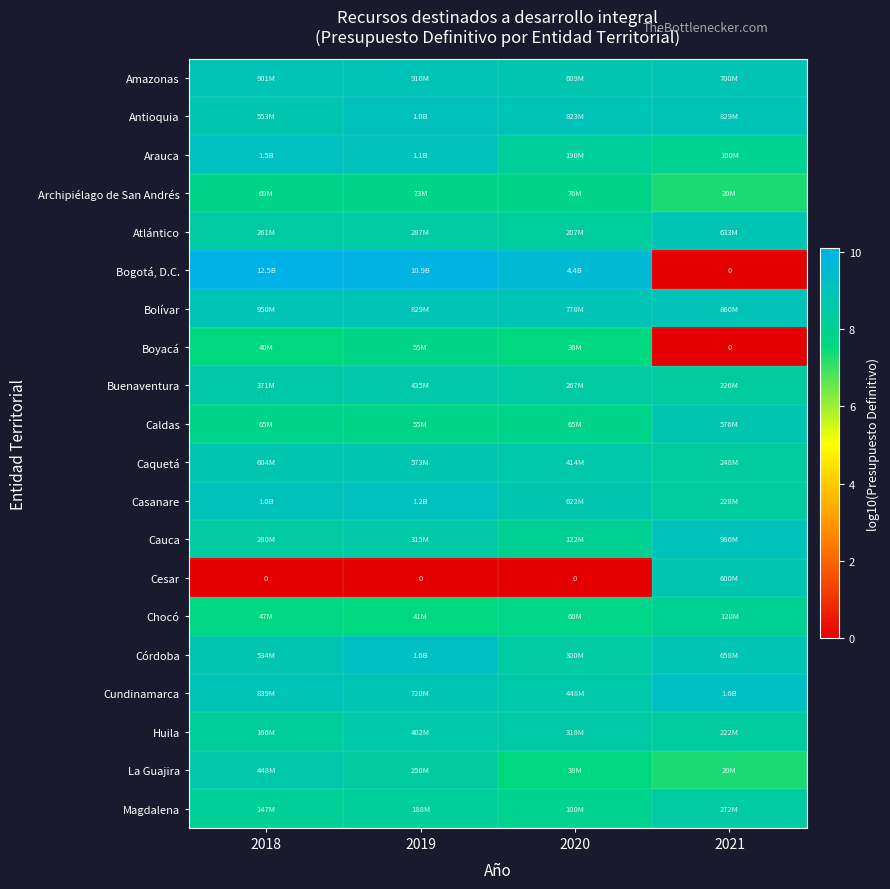

True or false: Cesar has a value of -4.7 at 2020.

False